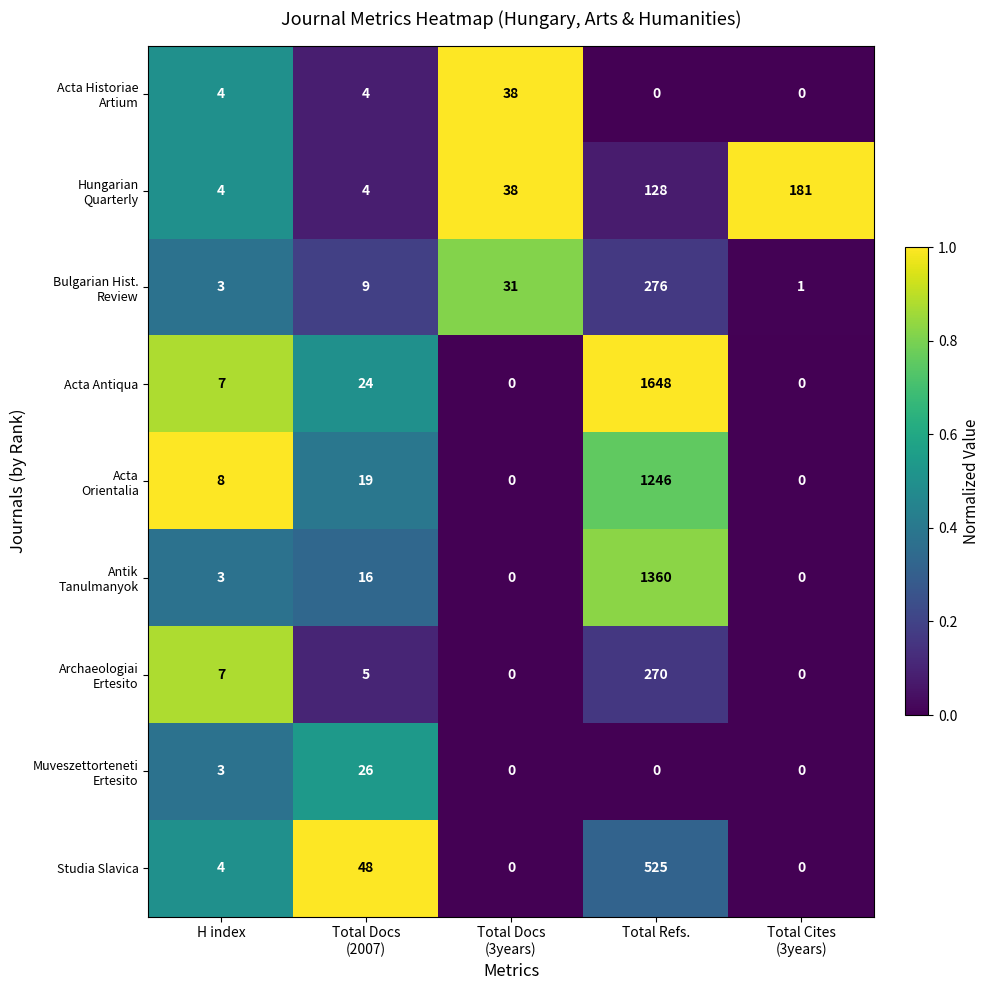

What is the average value of the Studia Slavica series?

115